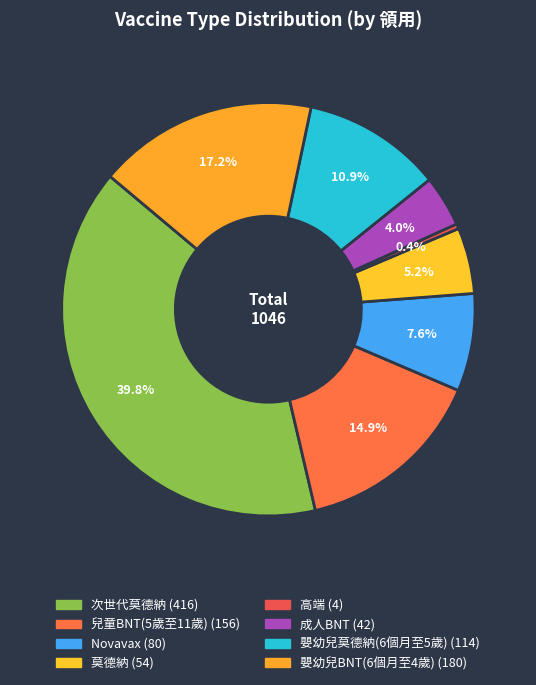

What percentage is NOT represented by 成人BNT?

96.0%